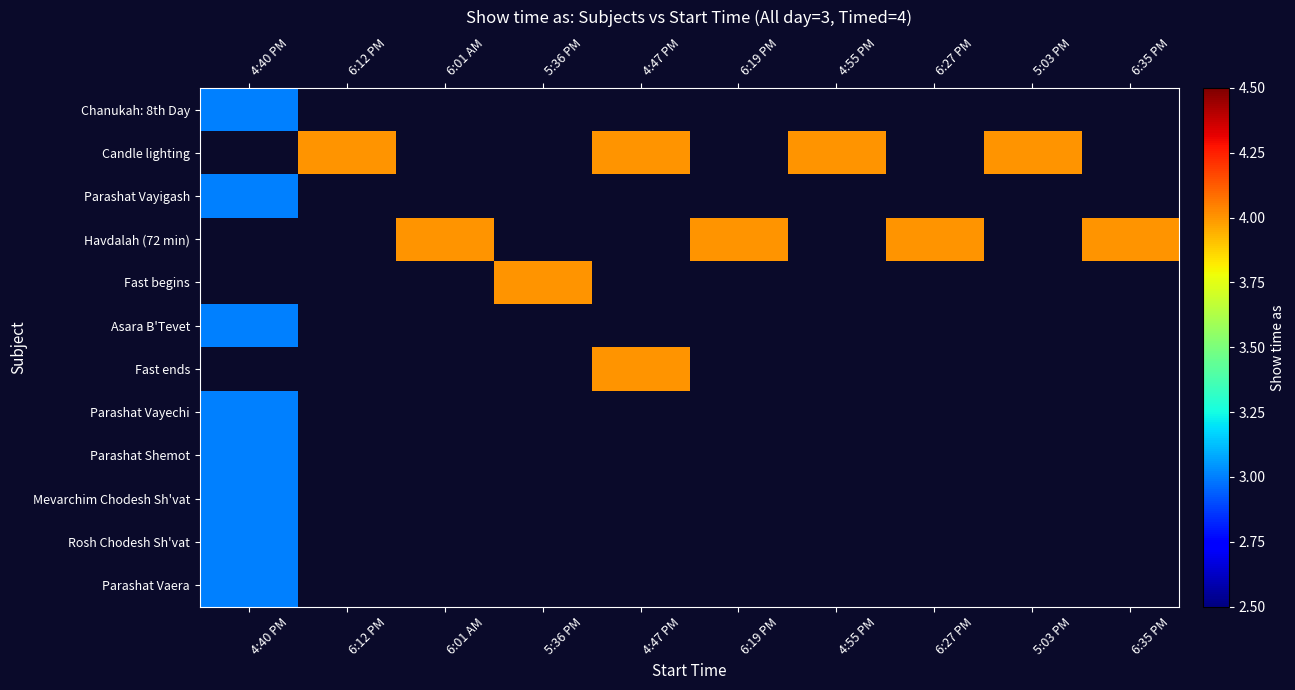

Rank the series by their maximum value, from lowest to highest.

Chanukah: 8th Day, Candle lighting, Parashat Vayigash, Havdalah (72 min), Fast begins, Asara B'Tevet, Fast ends, Parashat Vayechi, Parashat Shemot, Mevarchim Chodesh Sh'vat, Rosh Chodesh Sh'vat, Parashat Vaera